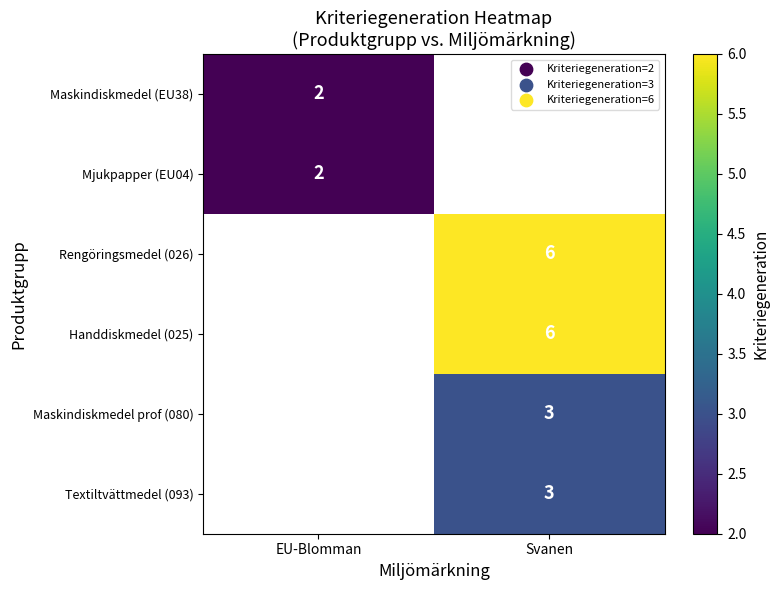

Is it true that Textiltvättmedel (093) equals 3 at Svanen?

True